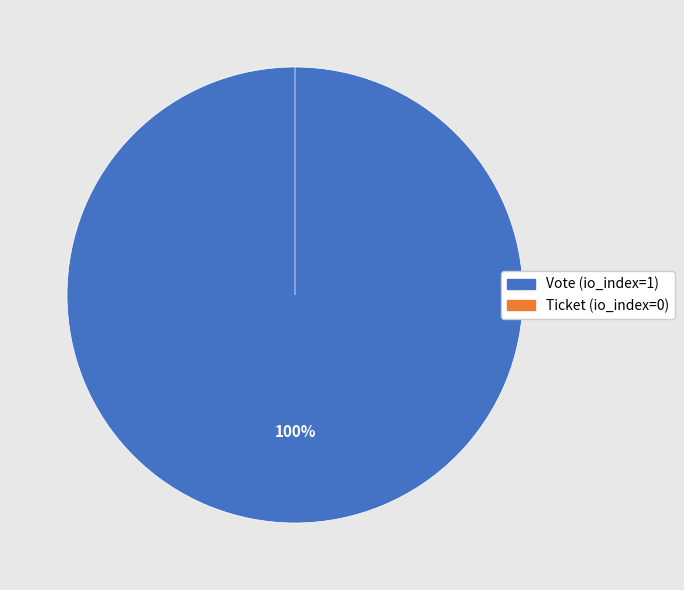

To the nearest percent, what is the difference between the largest and smallest slice percentages?

100%